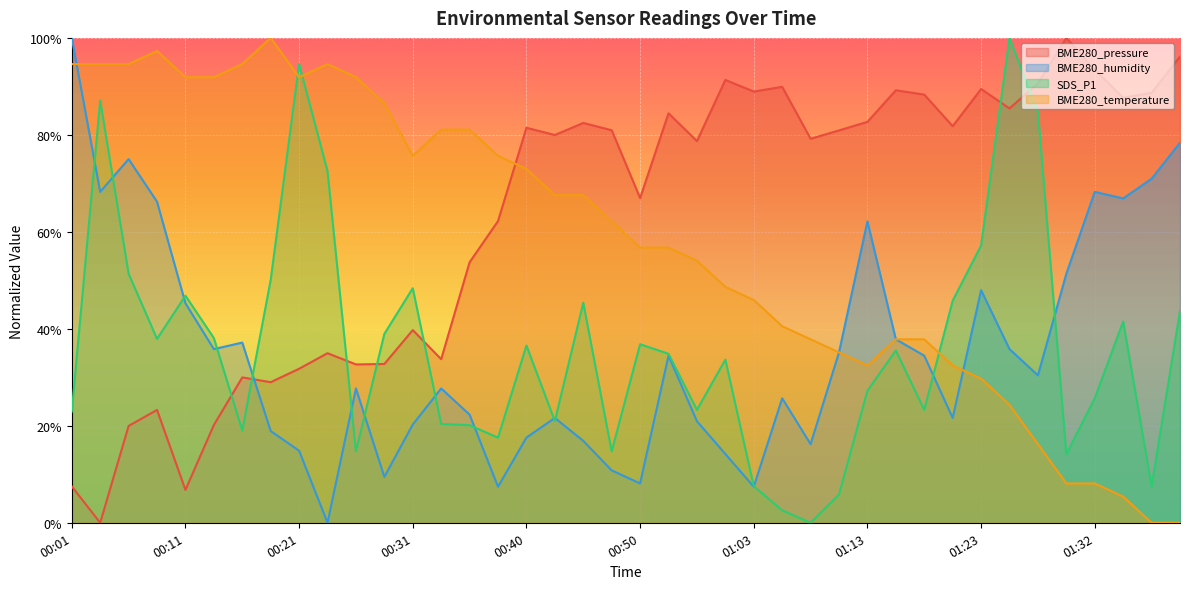

Which series has the largest range (max minus min)?

BME280_pressure